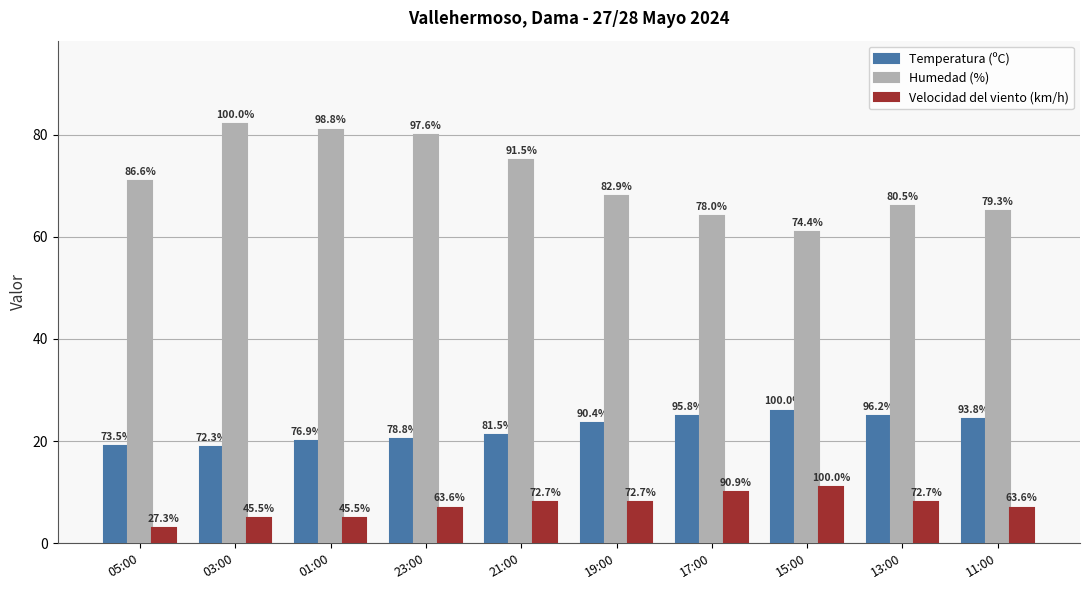

What are all the series names shown in the legend?

Temperatura (ºC), Humedad (%), Velocidad del viento (km/h)